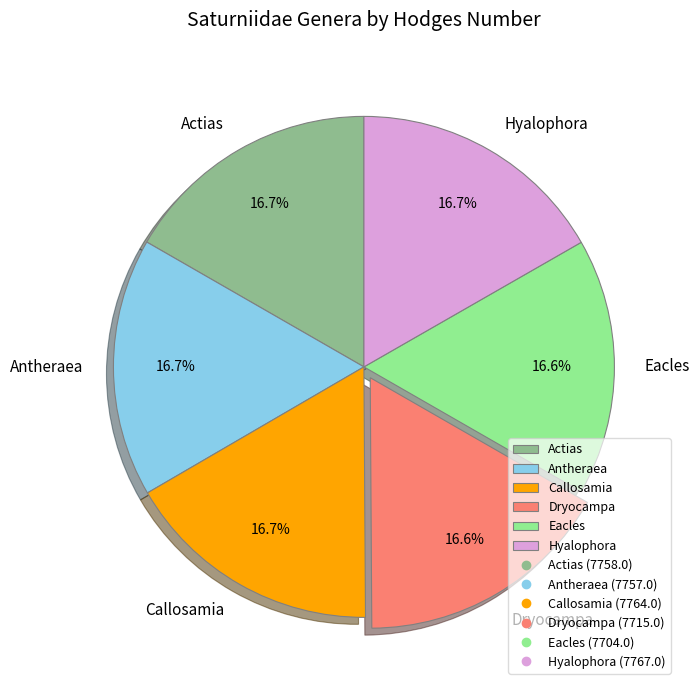

What is the ratio of the value at Actias to the value at Dryocampa?

1.0